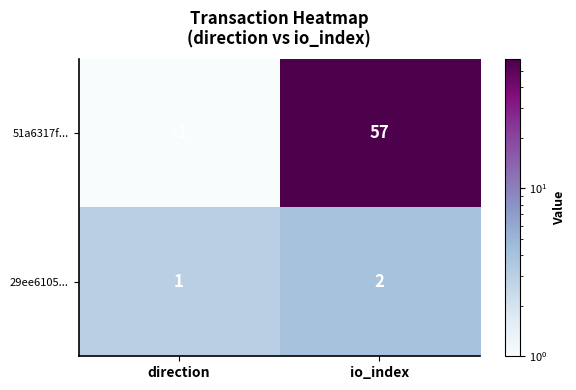

Which series changed the most between direction and io_index?

51a6317f...